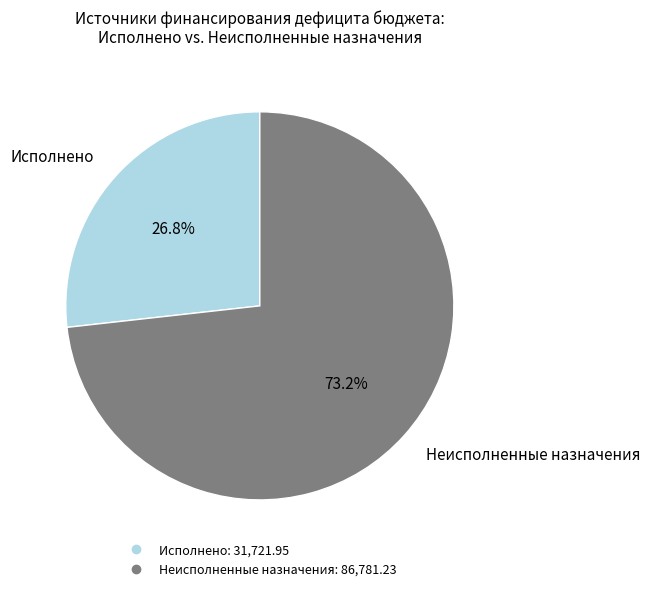

Is there a majority slice in this chart?

Yes